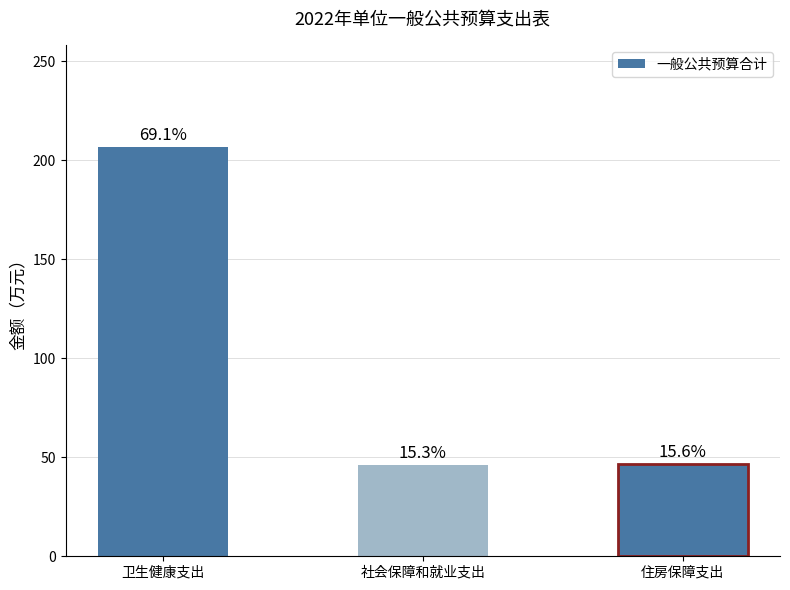

What position from the left is 卫生健康支出?

1